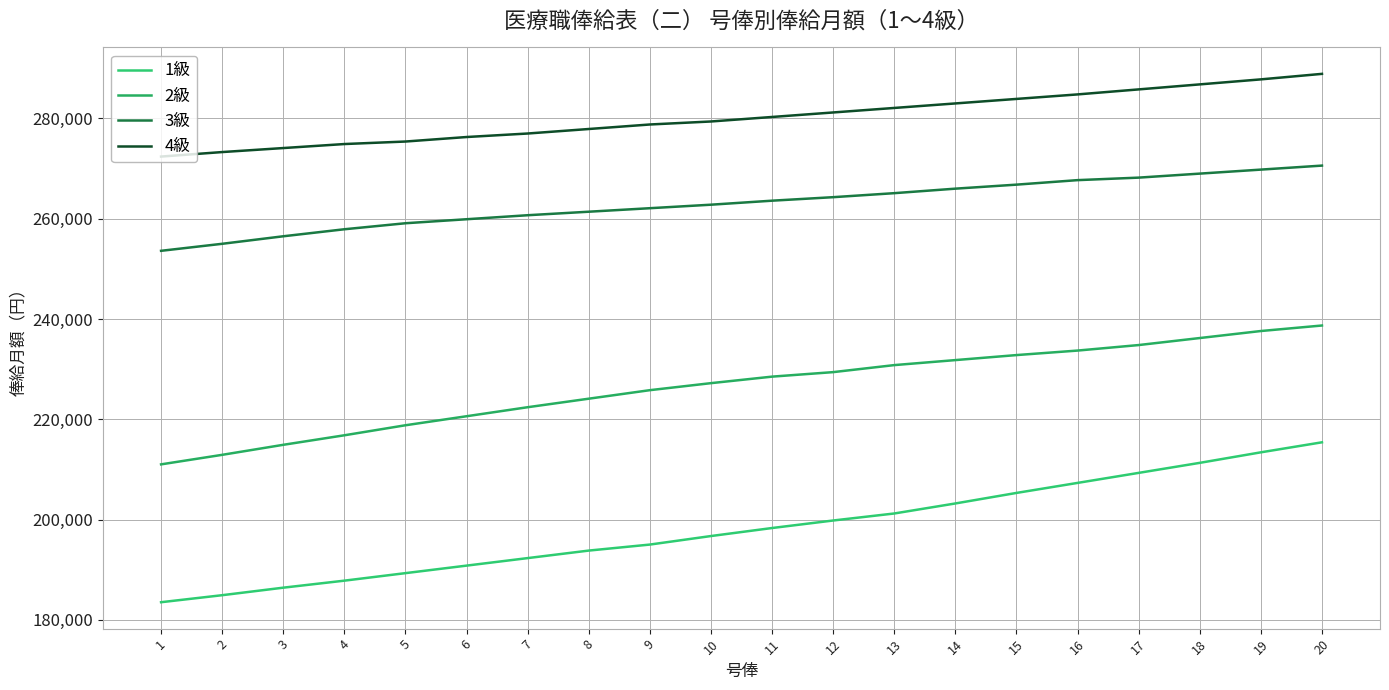

True or false: 4級 and 3級 cross at least once.

False